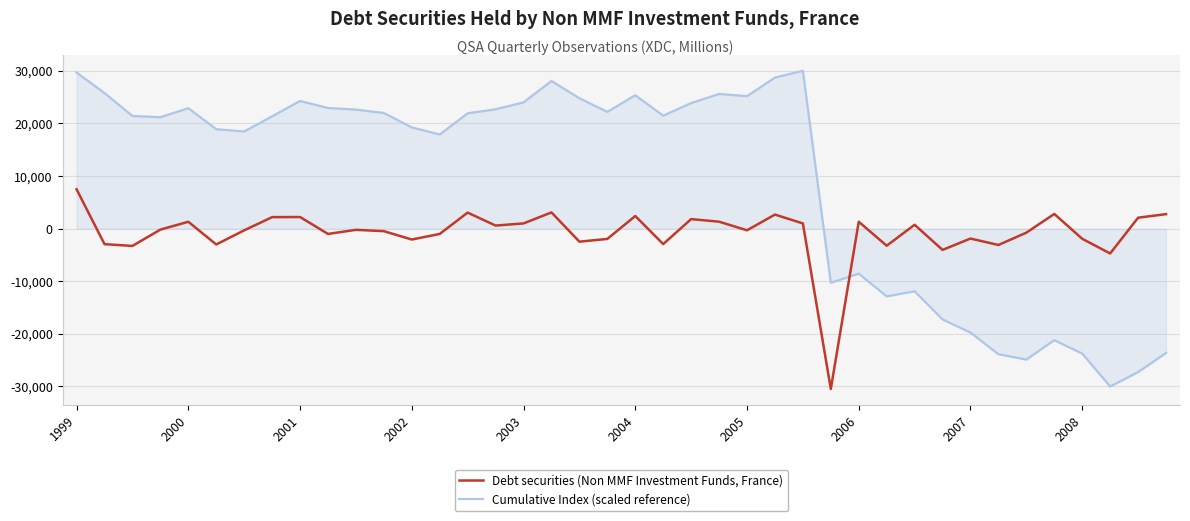

What is the difference between the maximum and minimum values in the Cumulative Index (scaled reference) series?

60000.0